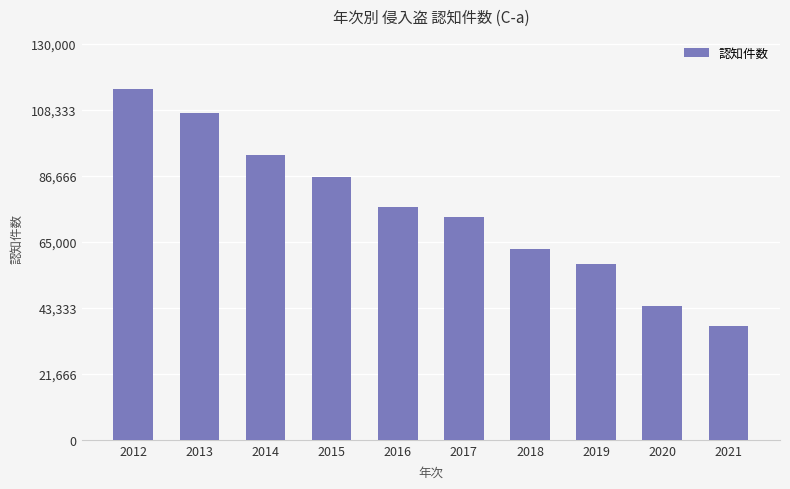

The value at 2019 is 57808. True or false?

True